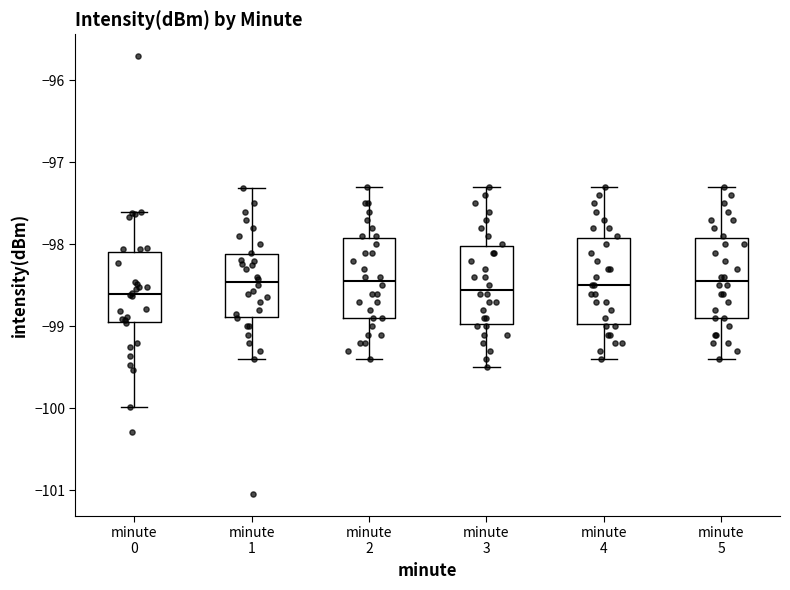

Where does the upper whisker of the box for minute 2 end on the y-axis? The values are not printed on the chart, so give them approximately, as read against the axis.

-97.3